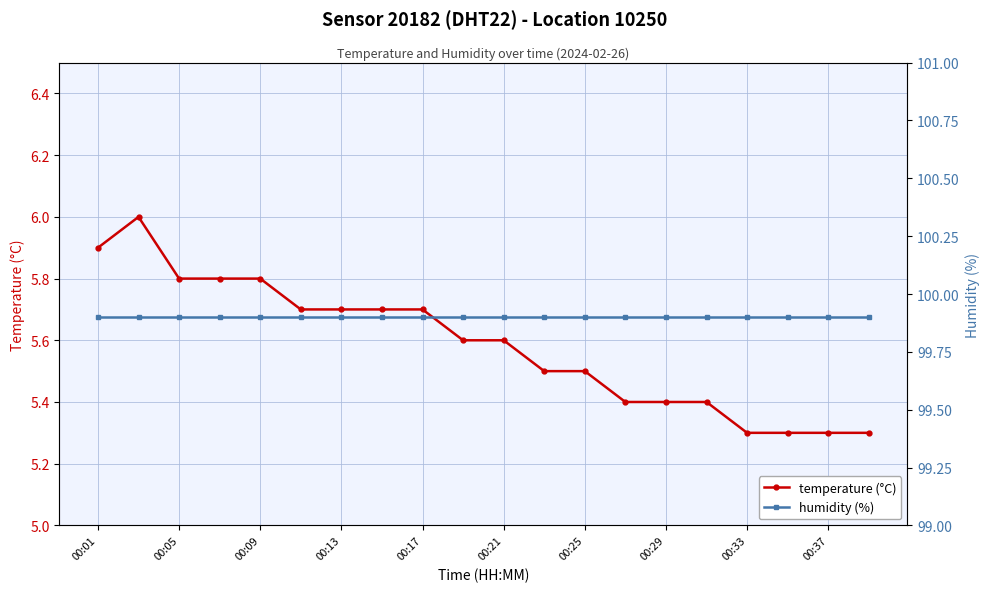

Which category has the highest value across all series?

00:01